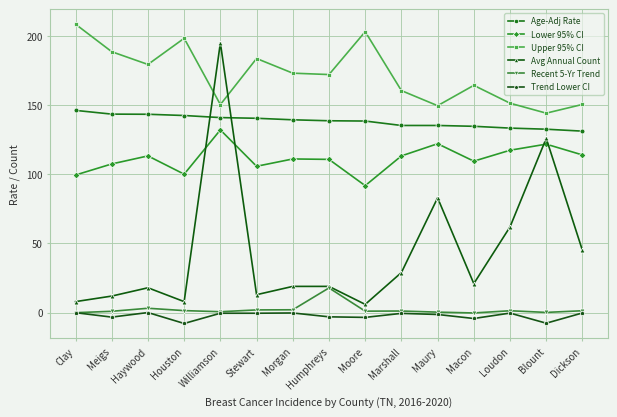

Where is the first local maximum for Trend Lower CI?

Haywood